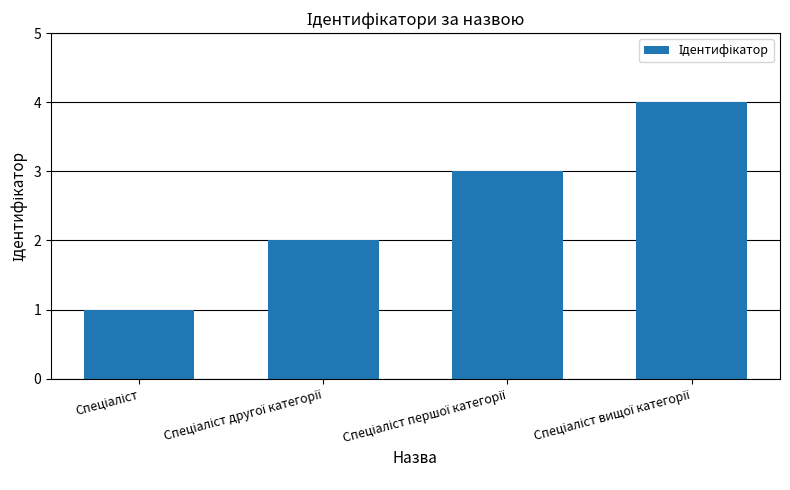

What is the value of the 3rd bar from the left?

3